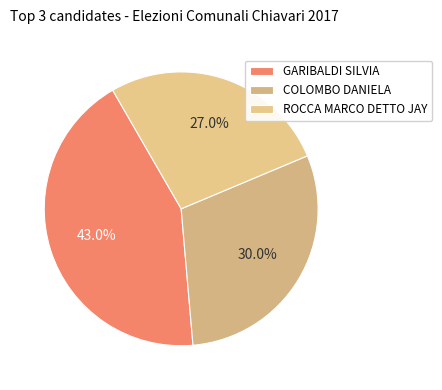

What is the total percentage of COLOMBO DANIELA and ROCCA MARCO DETTO JAY?

57.0%